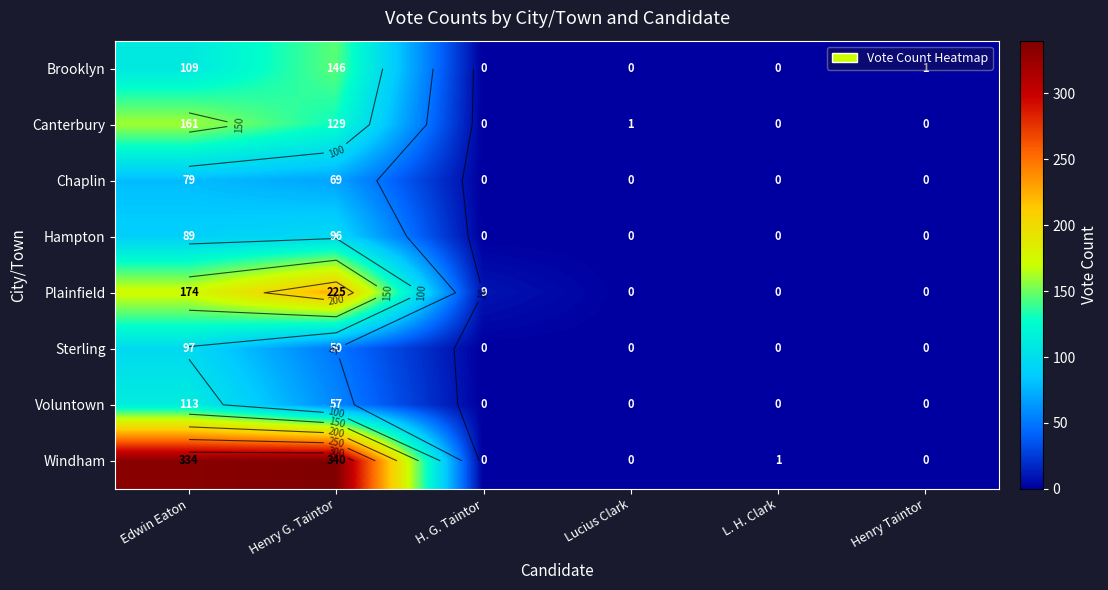

The value of Sterling at Henry Taintor is -39. True or false?

False